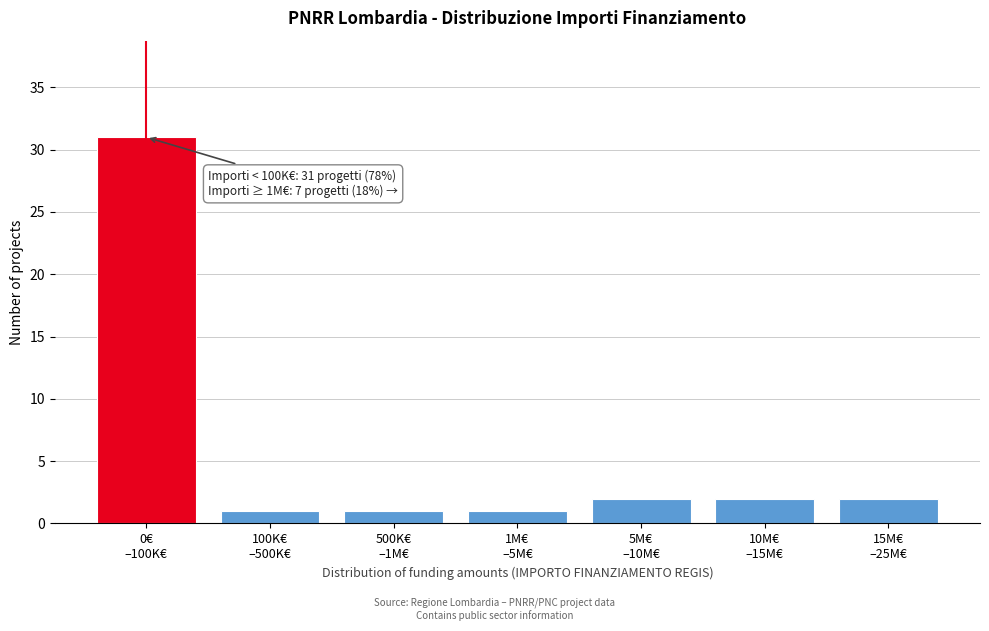

Reading right to left, extract all data points from this chart.

2	2	2	1	1	1	31